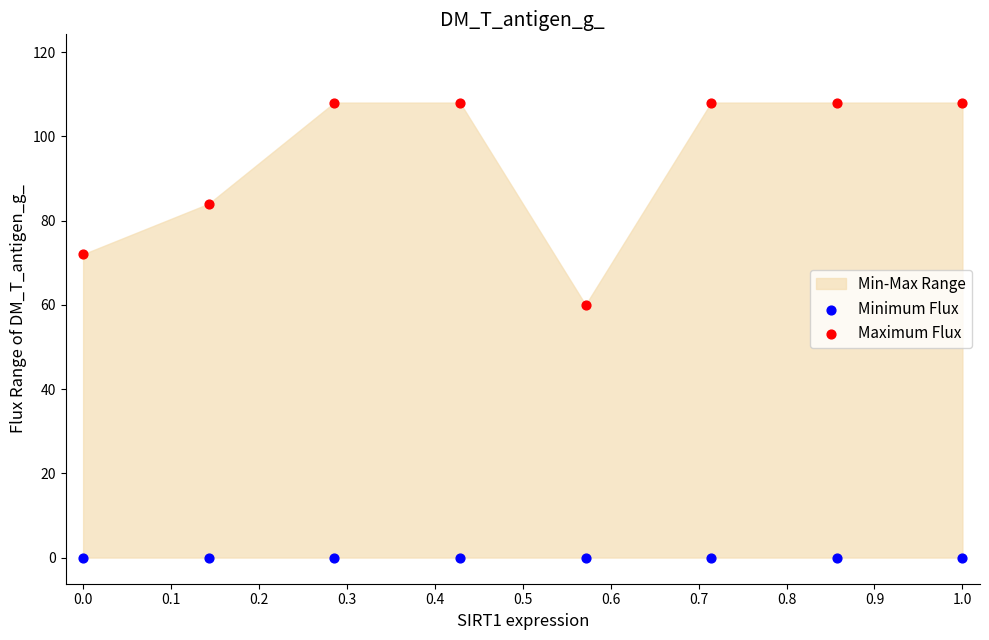

Which series contains the highest Y value?

Maximum Flux